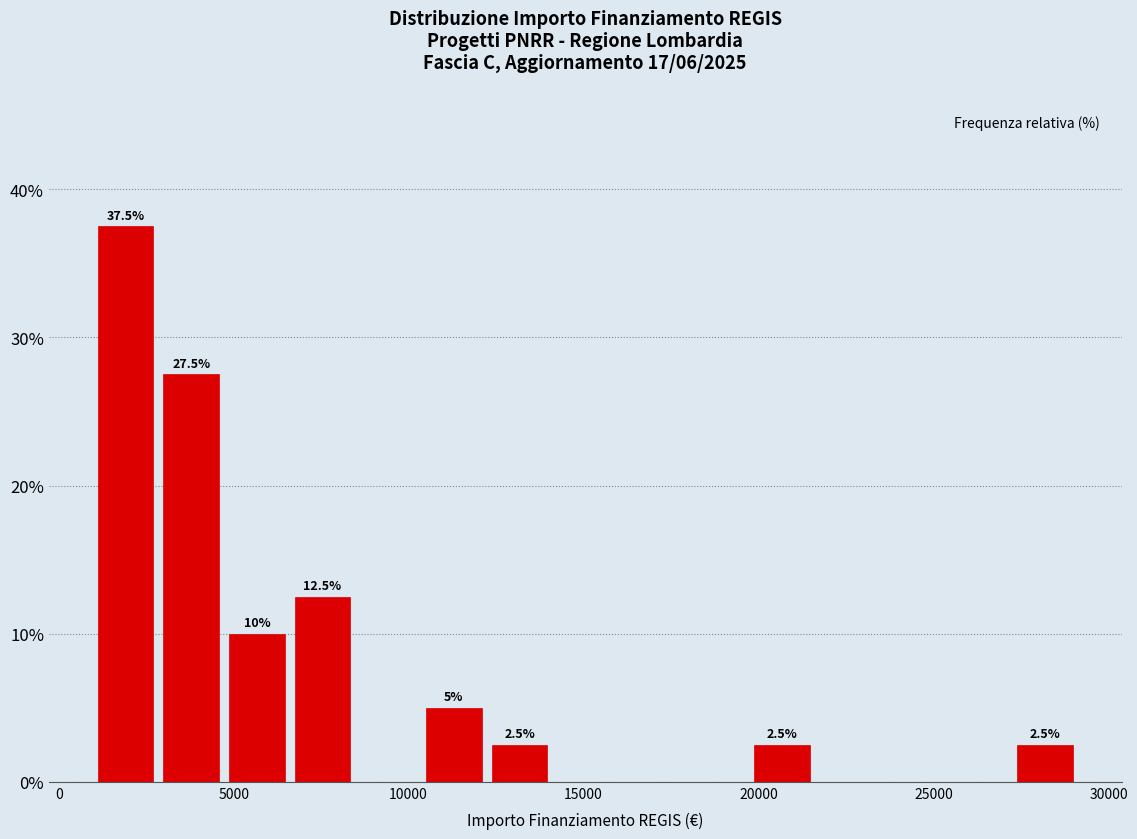

Read against the x-axis, roughly where is the centre of the tallest bar?

2000